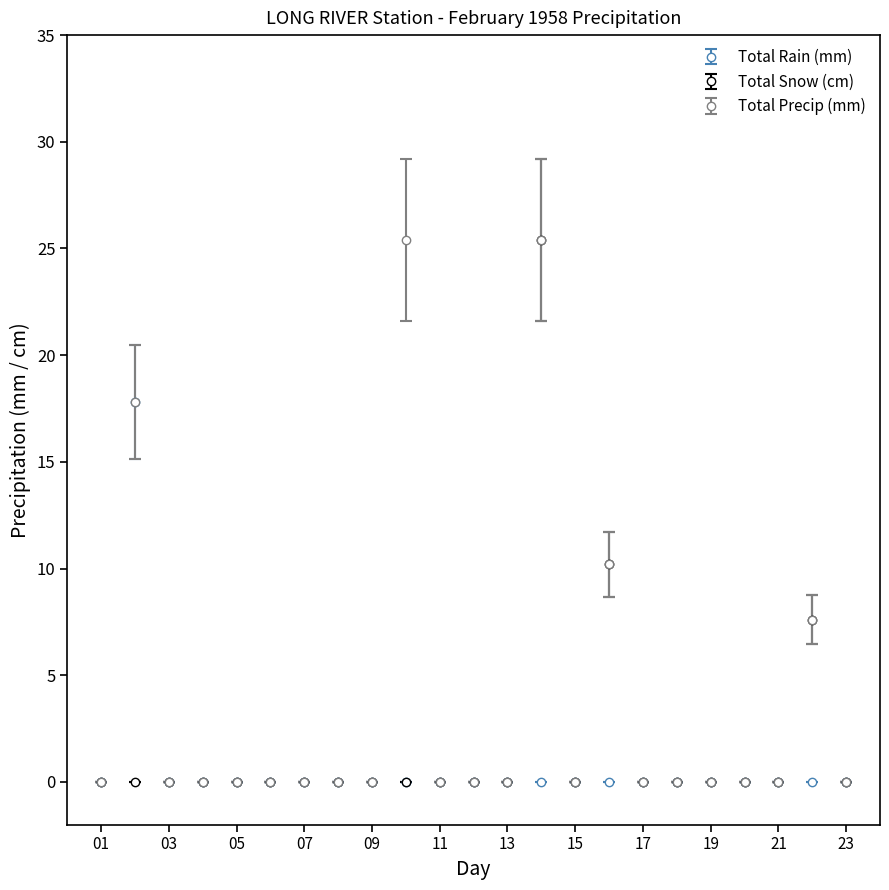

What is the maximum value for Total Rain (mm)?

17.8